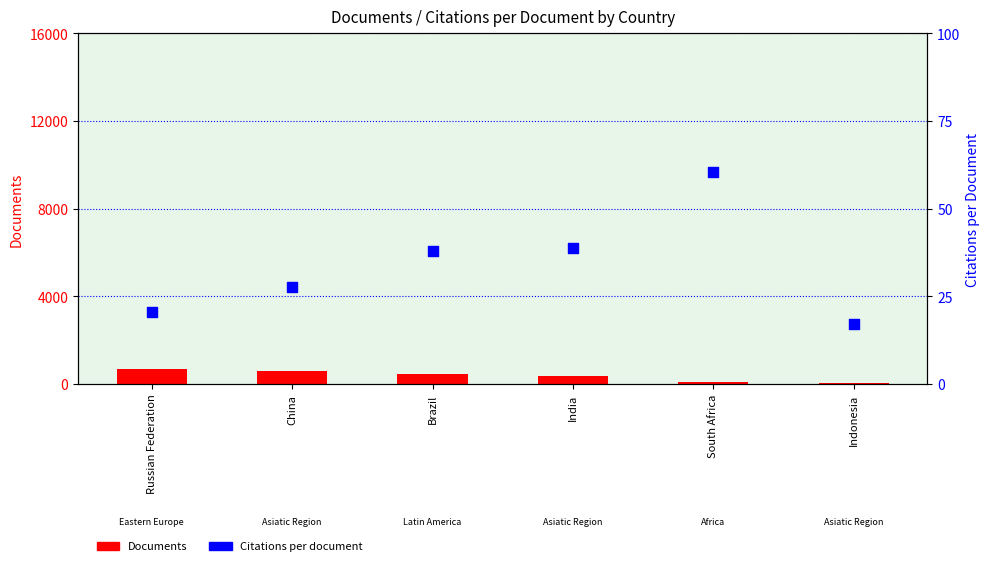

What are all the series names shown in the legend?

Documents, Citations per document